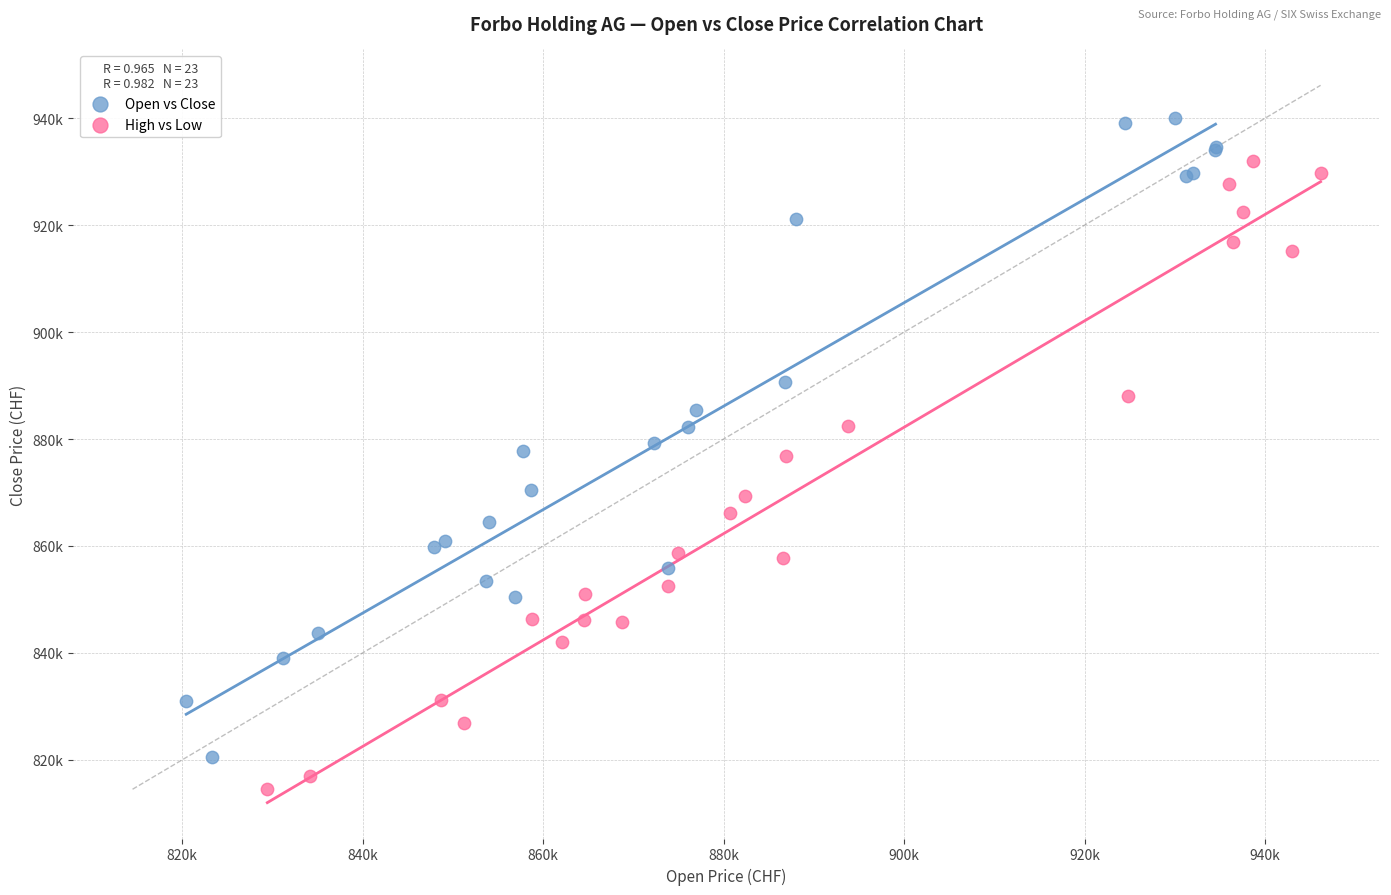

What are all the series names shown in the legend?

Open vs Close, High vs Low